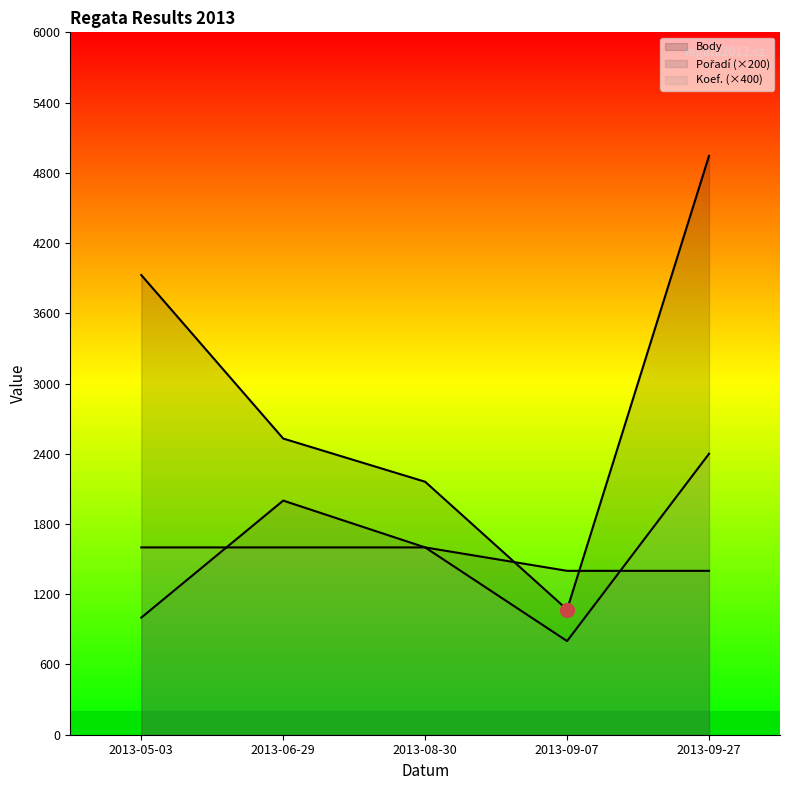

What are all the series names shown in the legend?

Body, Pořadí (×200), Koef. (×400)